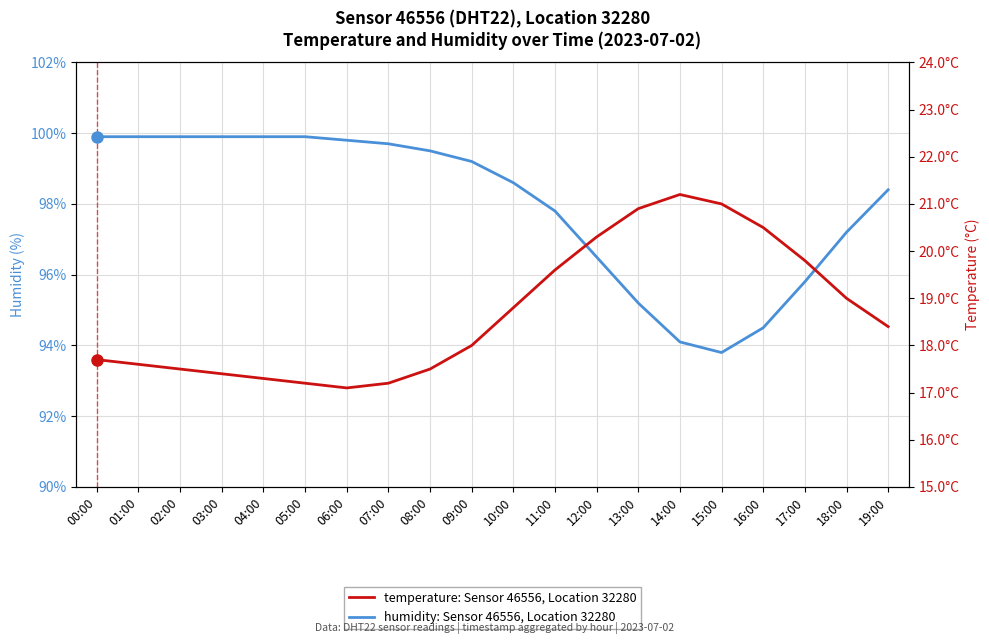

Rank the series by their maximum value, from lowest to highest.

temperature: Sensor 46556, Location 32280, humidity: Sensor 46556, Location 32280